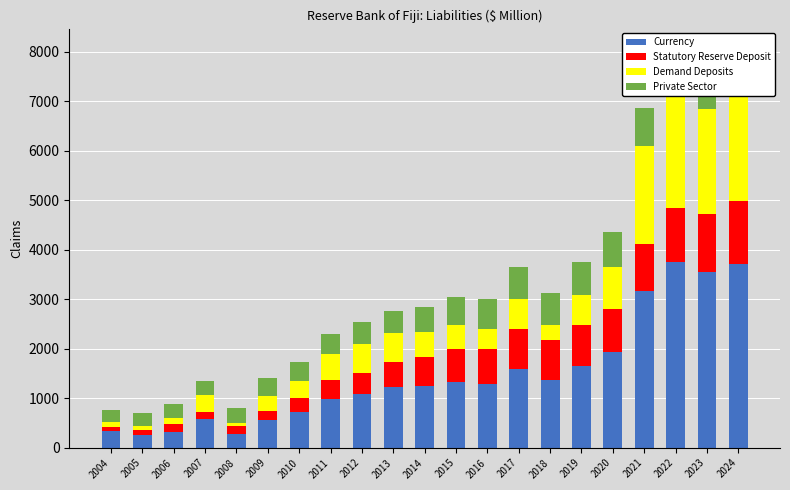

What is the total value across all series at 2012?

2544.9